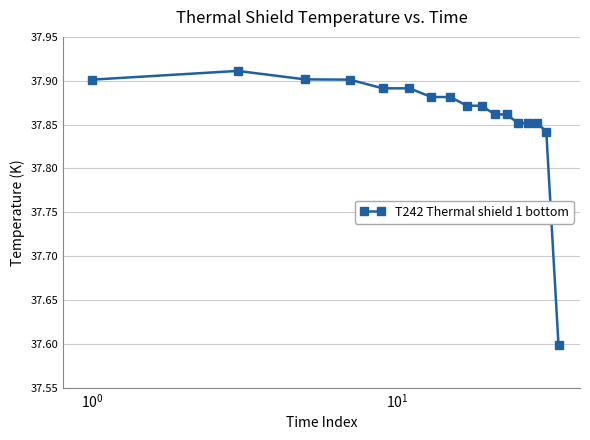

How many values are between 37 and 38?

17